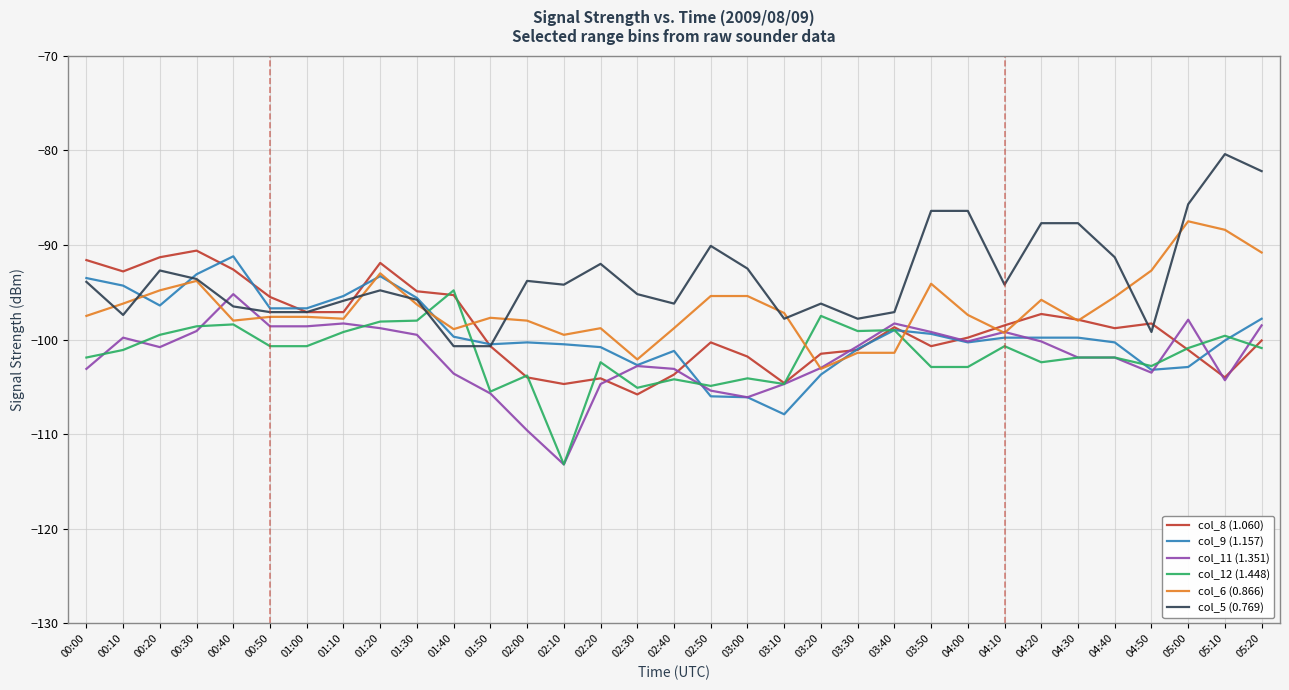

What position from the left is 01:00?

7